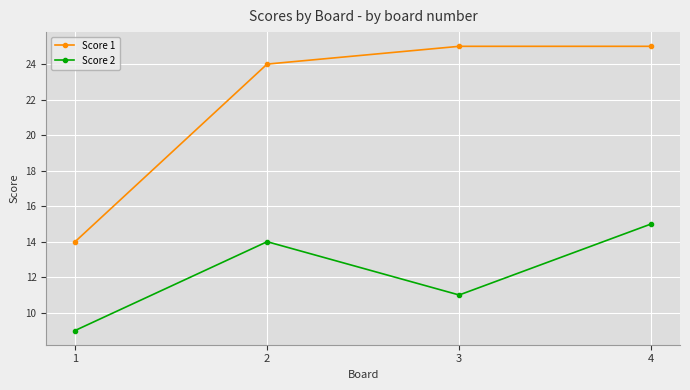

True or false: Score 2 has more than 1 points higher than both neighbors.

False